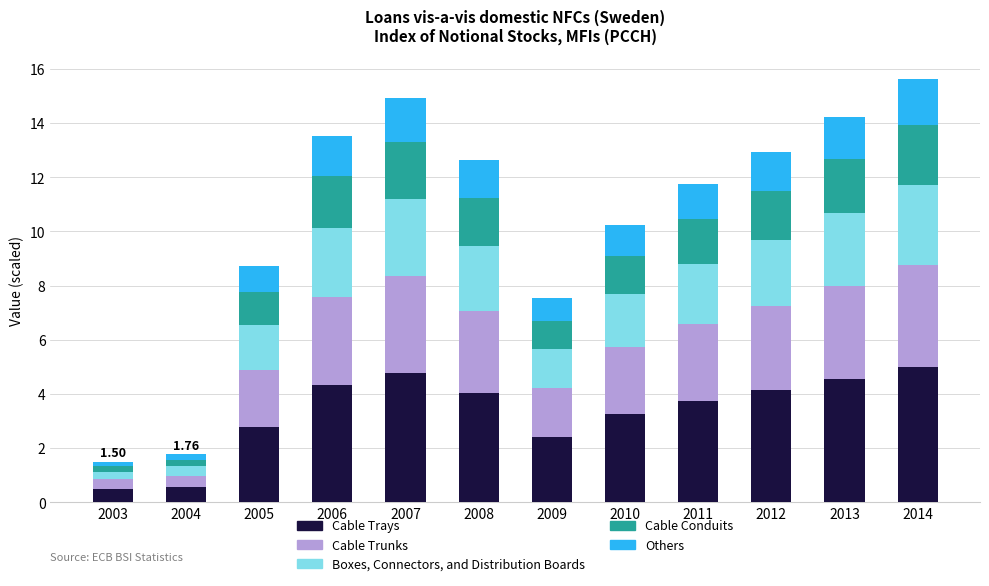

What is the total value across all series at 2007?

14.9